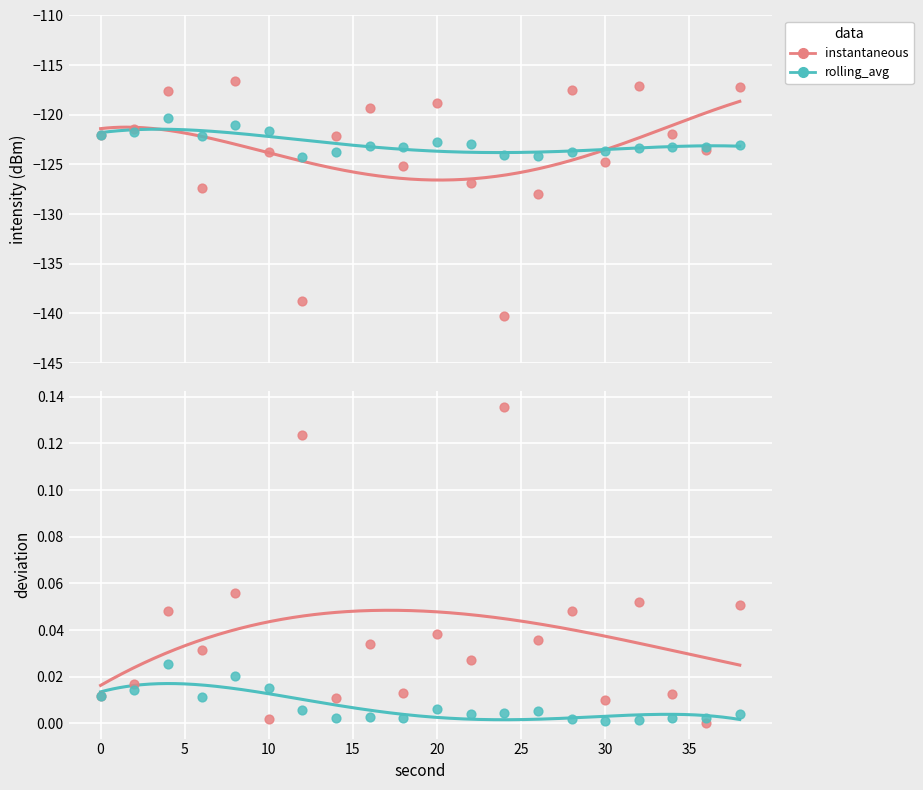

What are all the series names shown in the legend?

instantaneous, rolling_avg